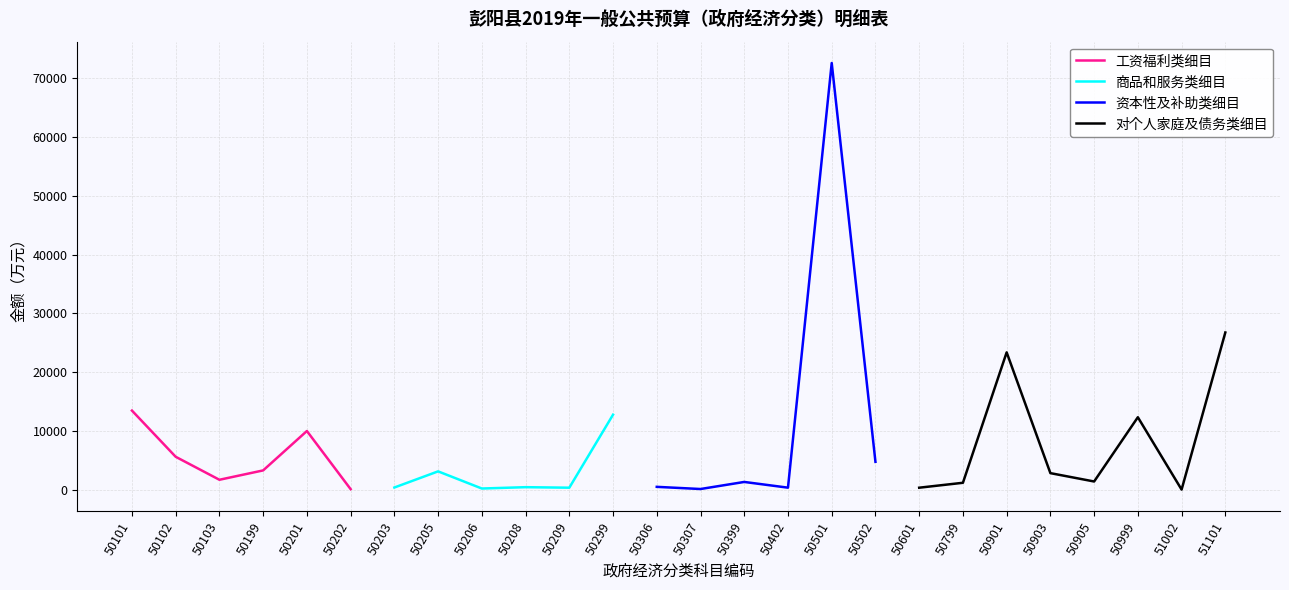

Is it true that 工资福利类细目 equals 5586.8 at 50102?

True